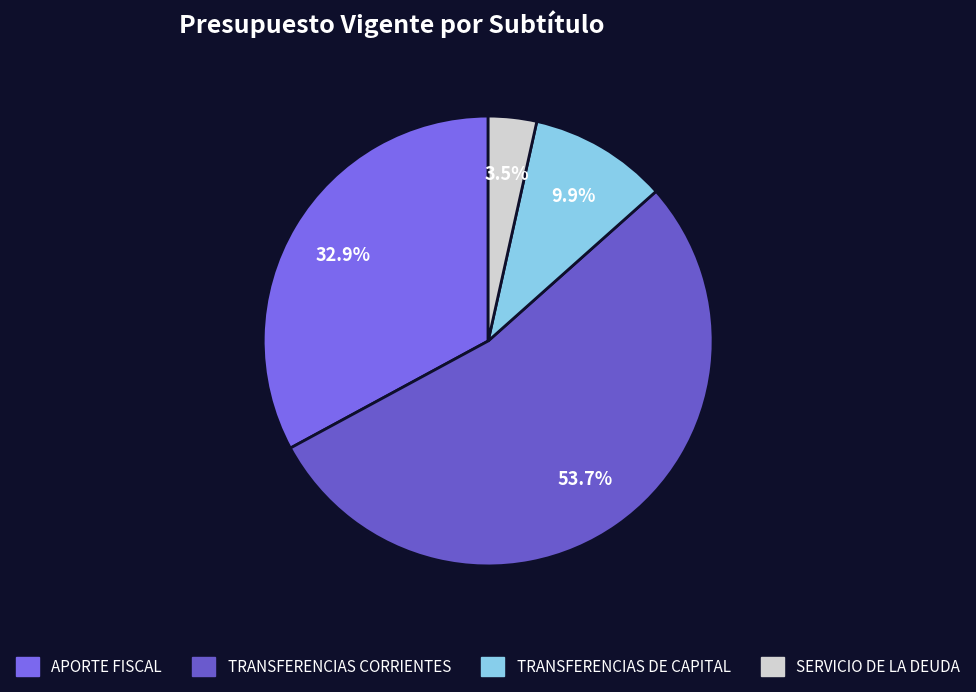

How many segments does this pie chart have?

4